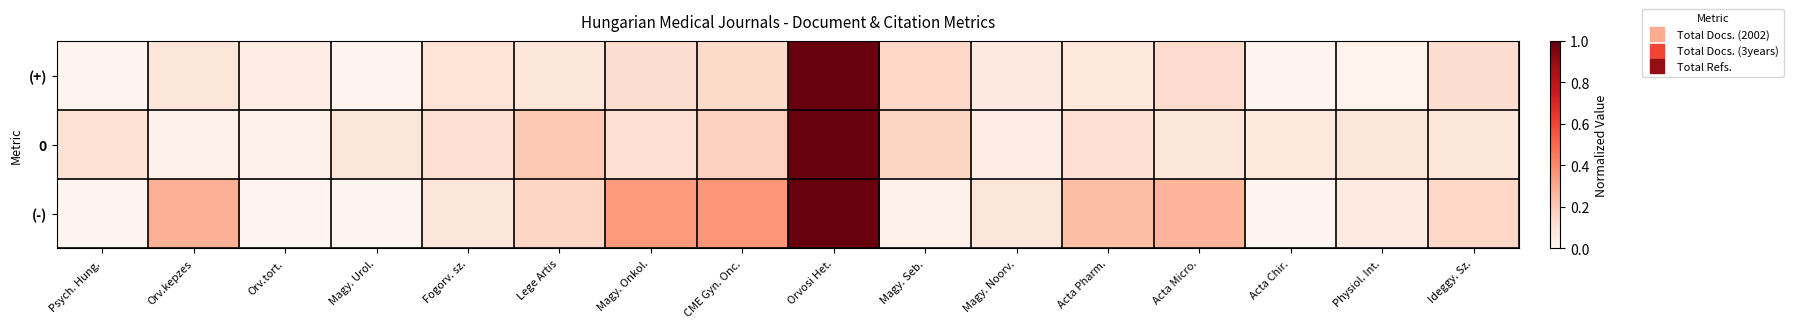

How many data points does each series have?

16